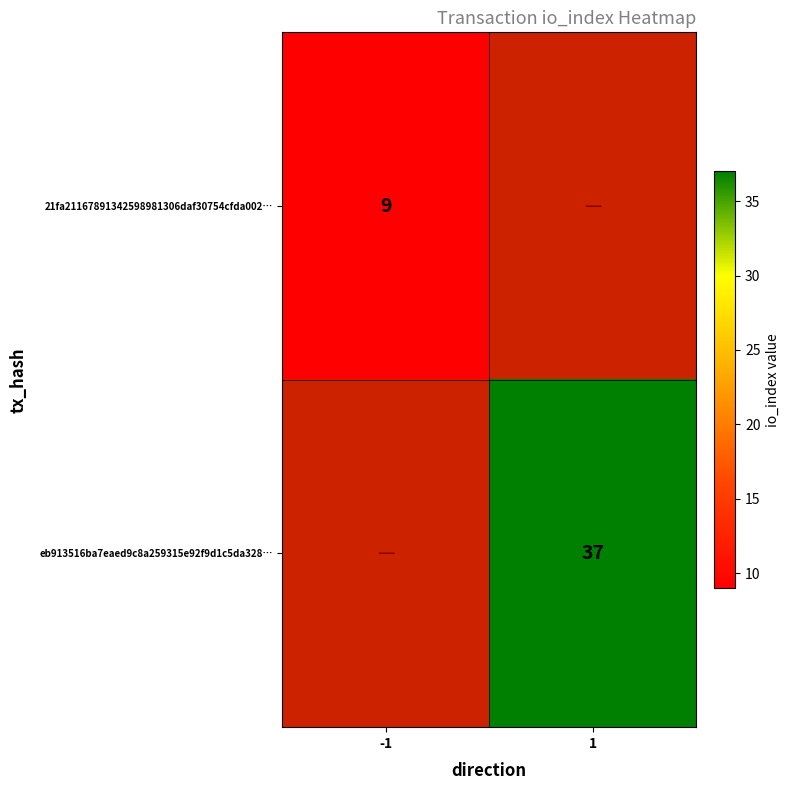

True or false: 21fa21167891342598981306daf30754cfda002… has a value of 5 at -1.

False